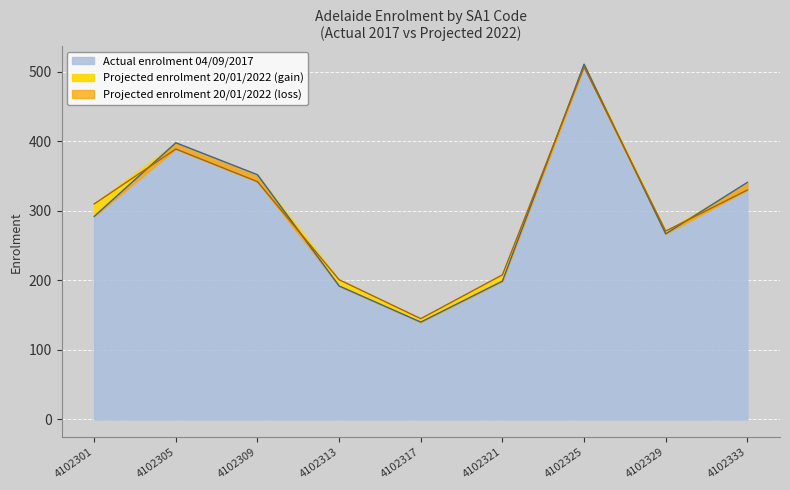

What is the sum of all Actual enrolment 04/09/2017 values?

2692